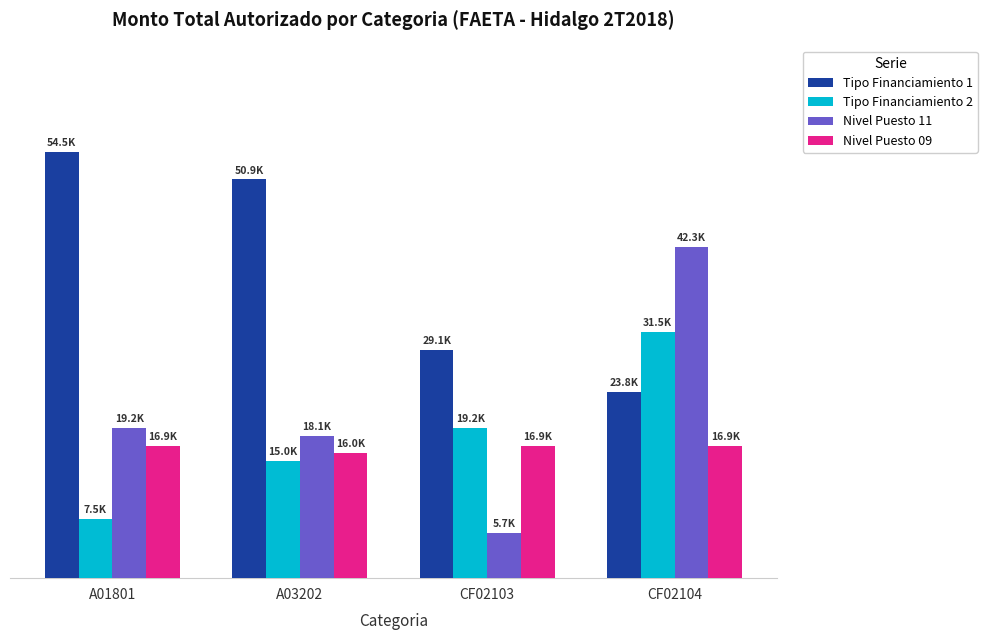

What is the average value of the Tipo Financiamiento 2 series?

18309.5